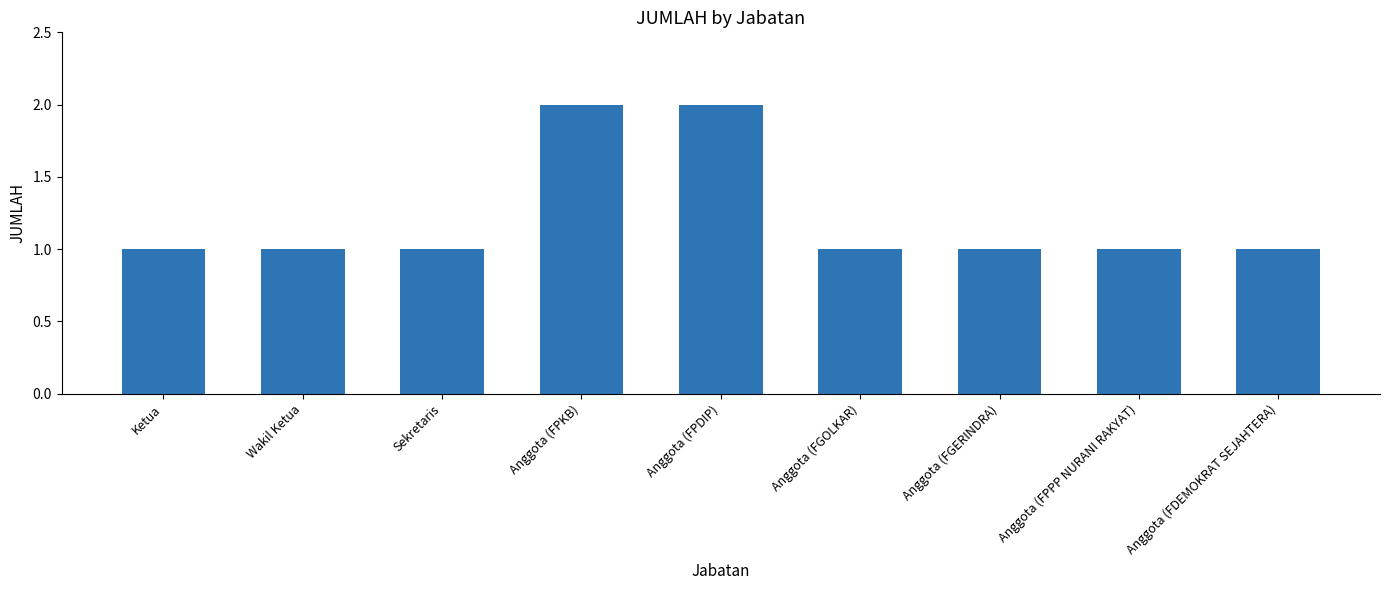

What position from the left is Anggota (FPDIP)?

5